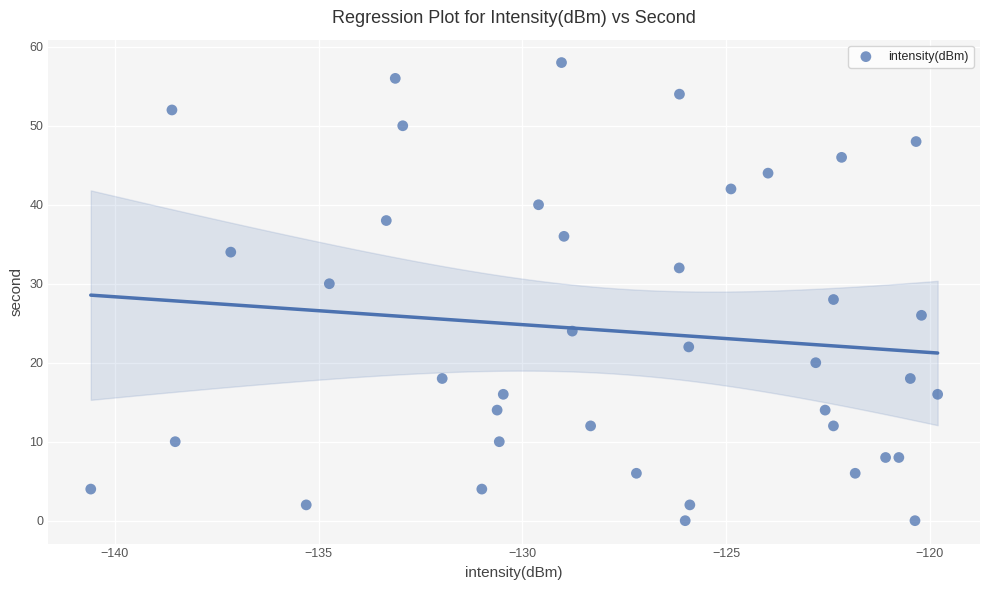

What is the range of Y values (max minus min)?

58